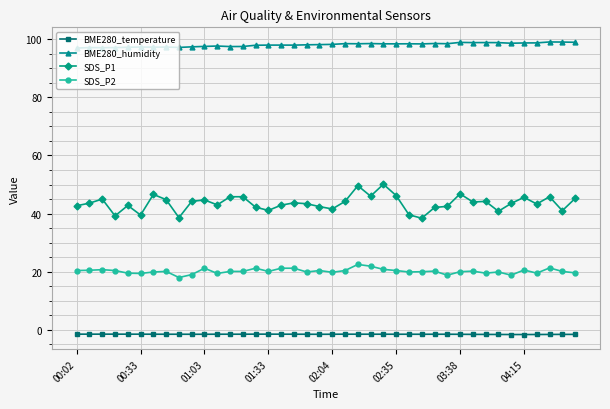

What is the difference between the second highest and minimum values in the SDS_P2 series?

3.9